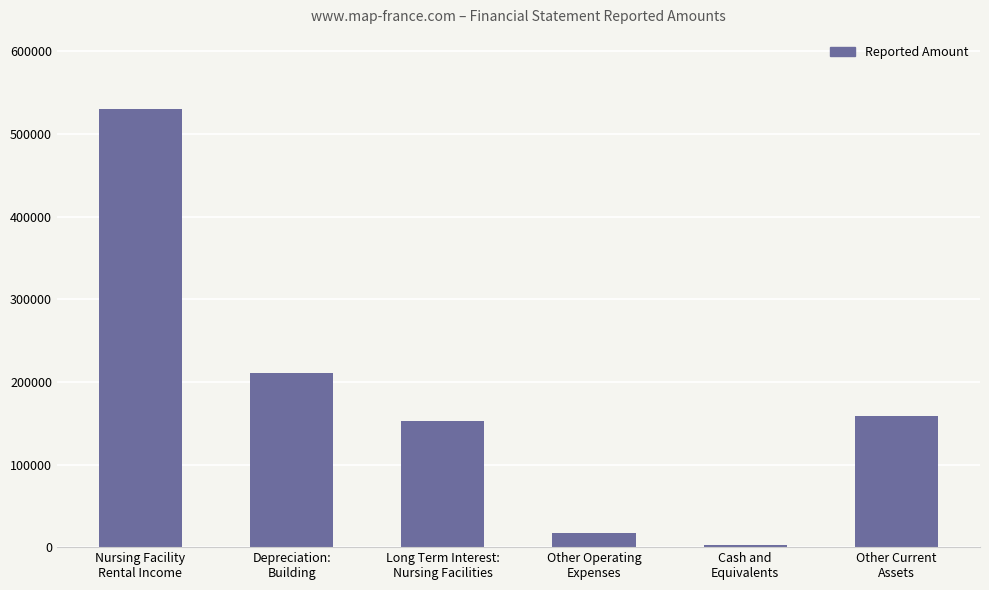

Approximately how many times larger is the value at Nursing Facility
Rental Income compared to Depreciation:
Building?

2.5